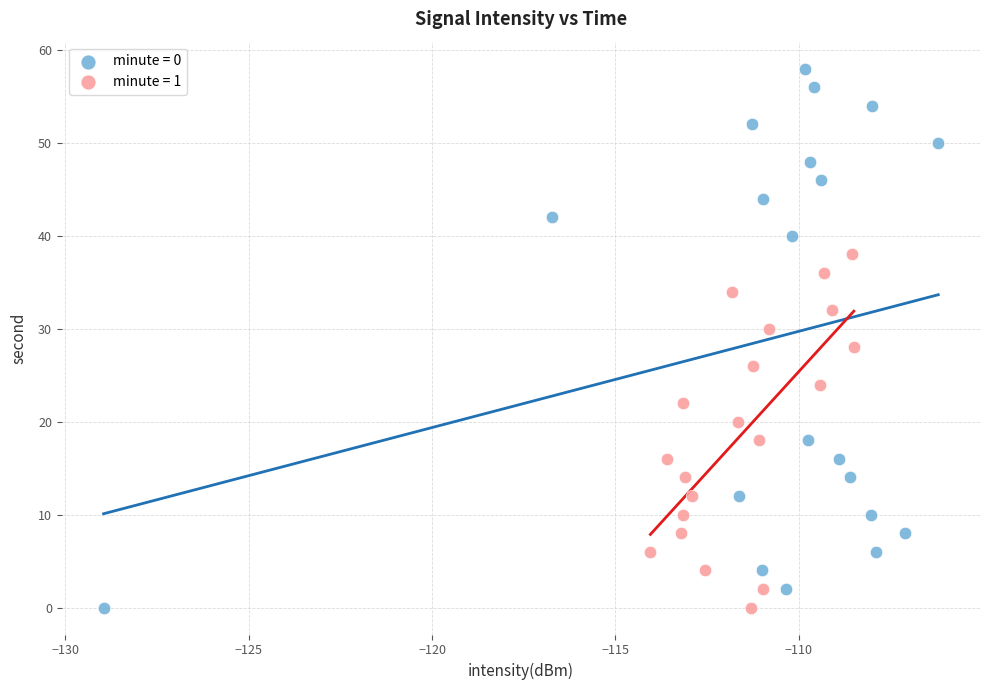

Which series has the largest Y range (max minus min)?

minute = 0